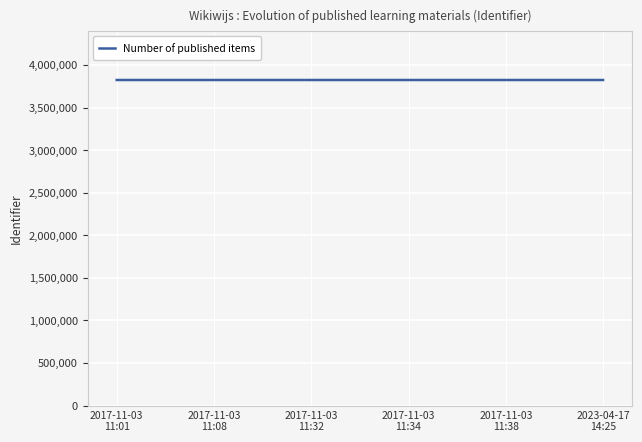

What is the smallest value displayed?

3826026